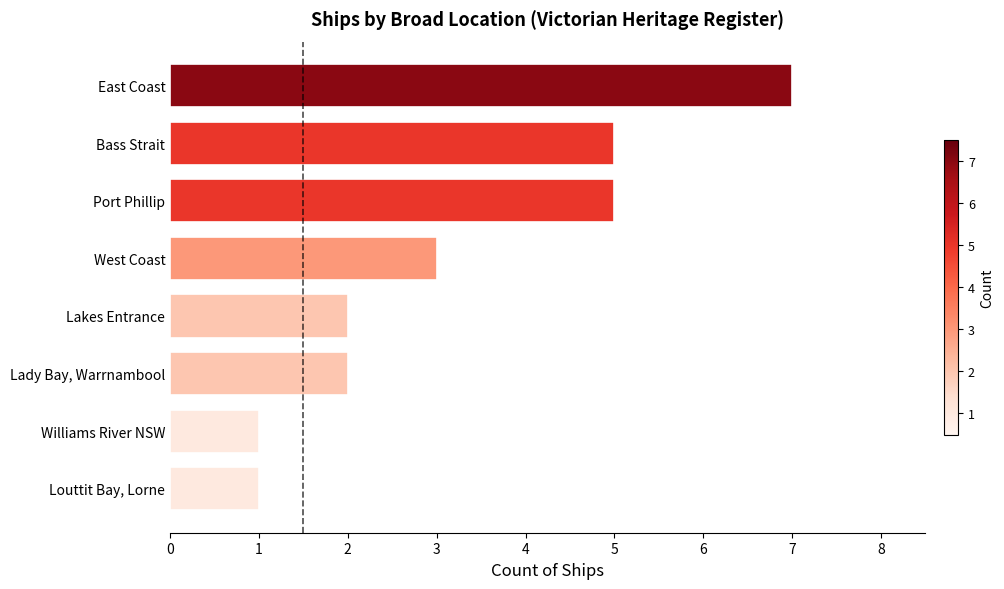

What is the difference between the maximum and second lowest values?

6